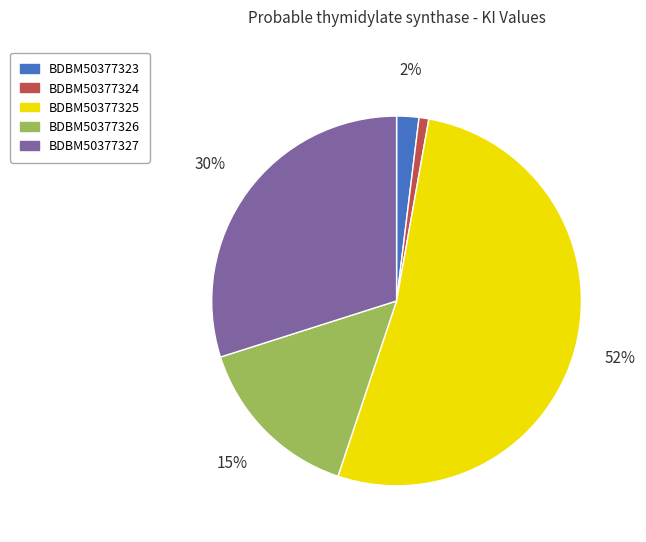

Which has a higher value, BDBM50377325 or BDBM50377324?

BDBM50377325